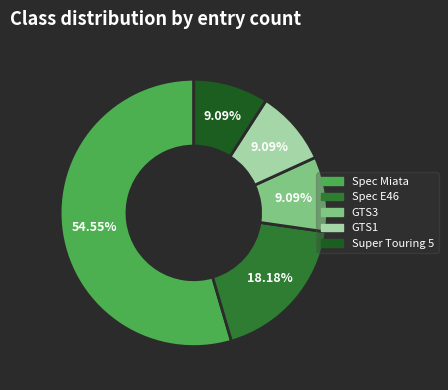

To the nearest percent, what is the average slice percentage?

20%